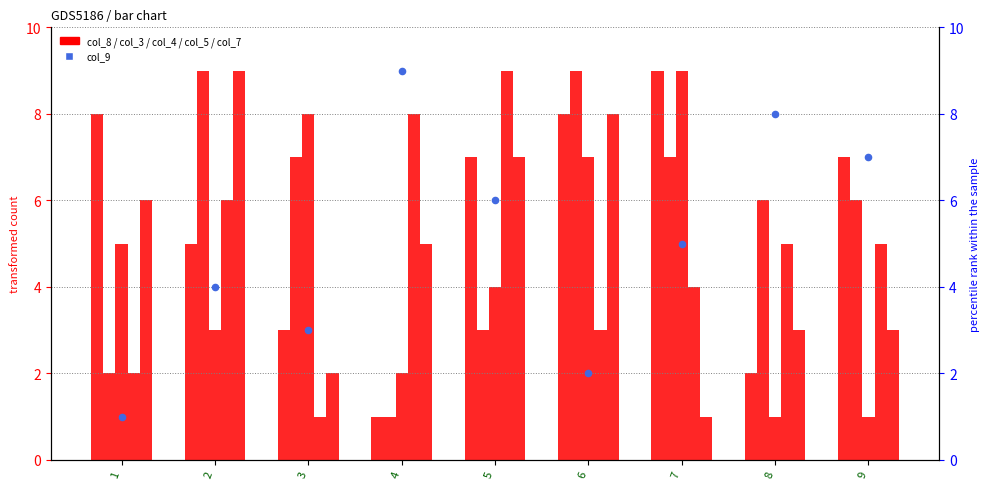

What are all the series names shown in the legend?

col_8, col_3, col_4, col_5, col_7, col_9